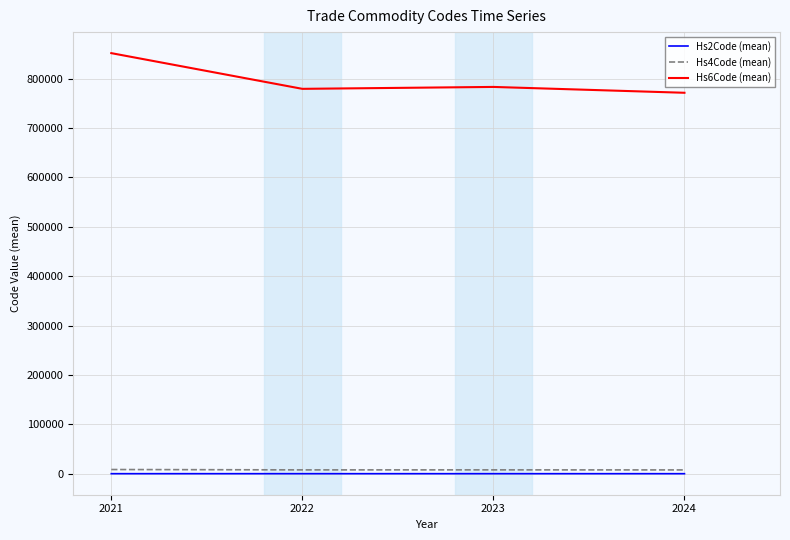

What is the difference between the Hs6Code (mean) values at 2022 and 2023?

3875.0